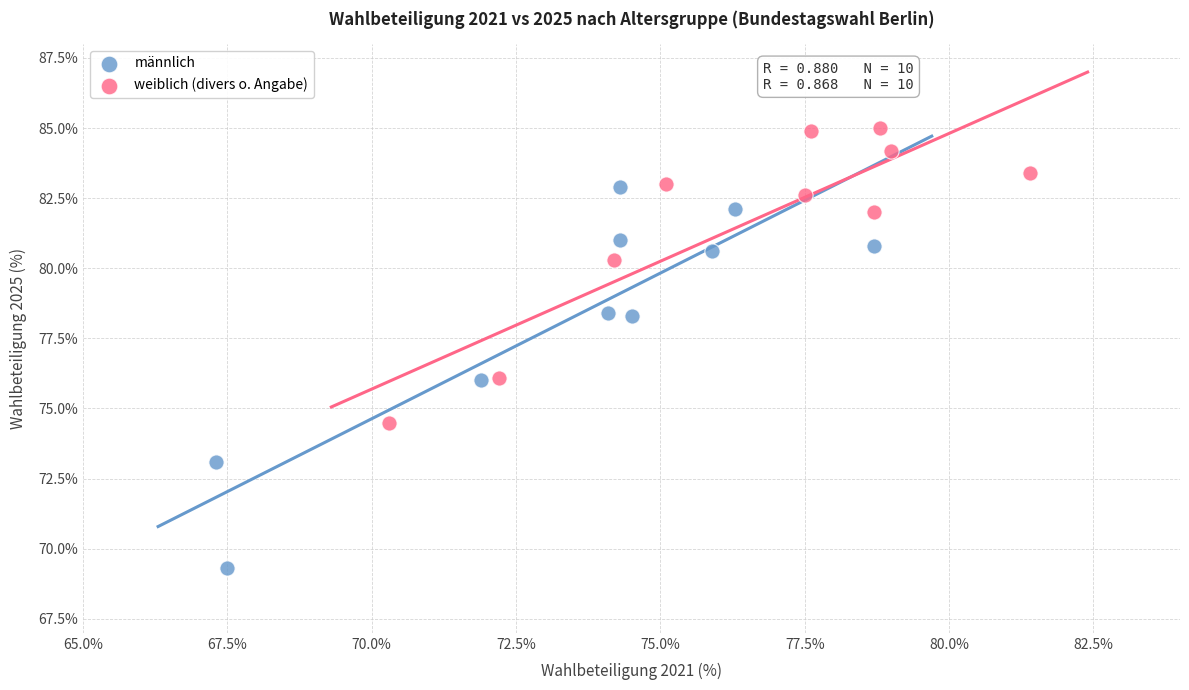

What are all the series names shown in the legend?

männlich, weiblich (divers o. Angabe)